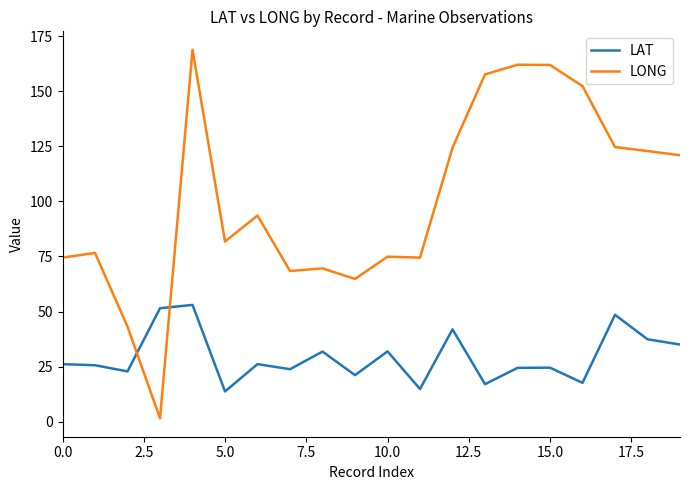

What is the difference between the maximum and minimum values in the LONG series?

167.4